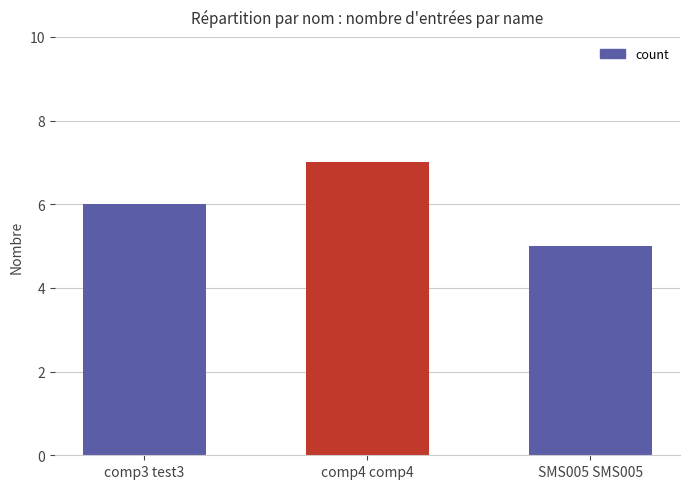

What is the average value?

6